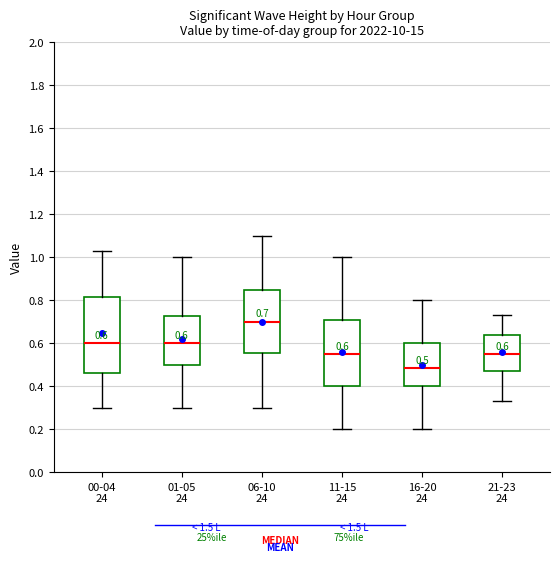

Comparing the boxes themselves (not the whiskers), which one is the tallest?

00-04 24